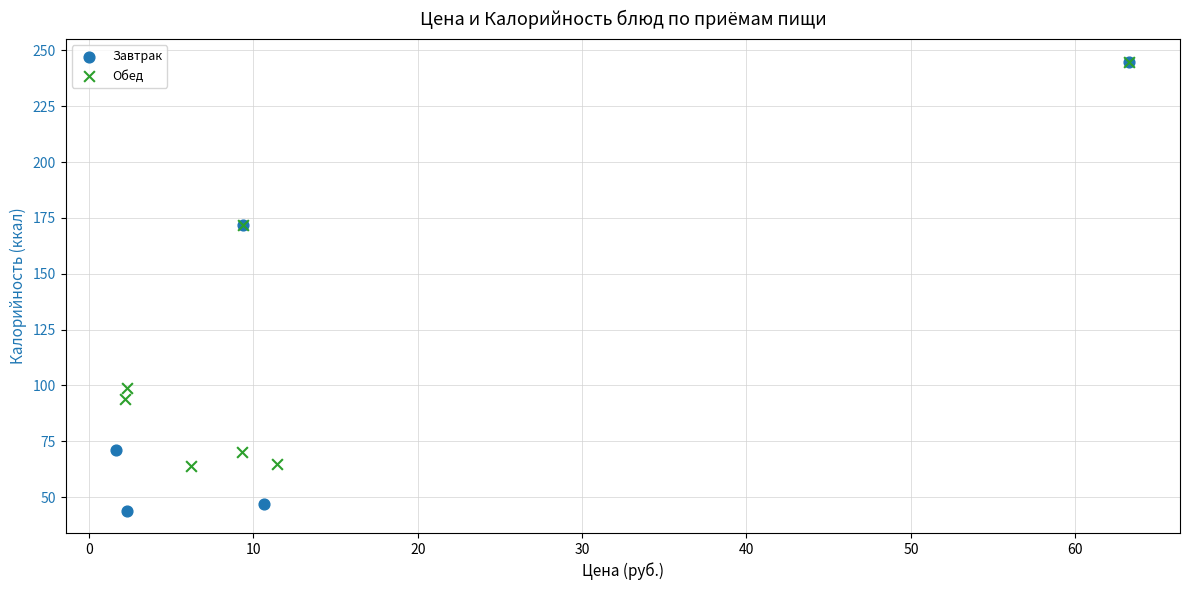

Which series reaches the minimum Y coordinate?

Завтрак